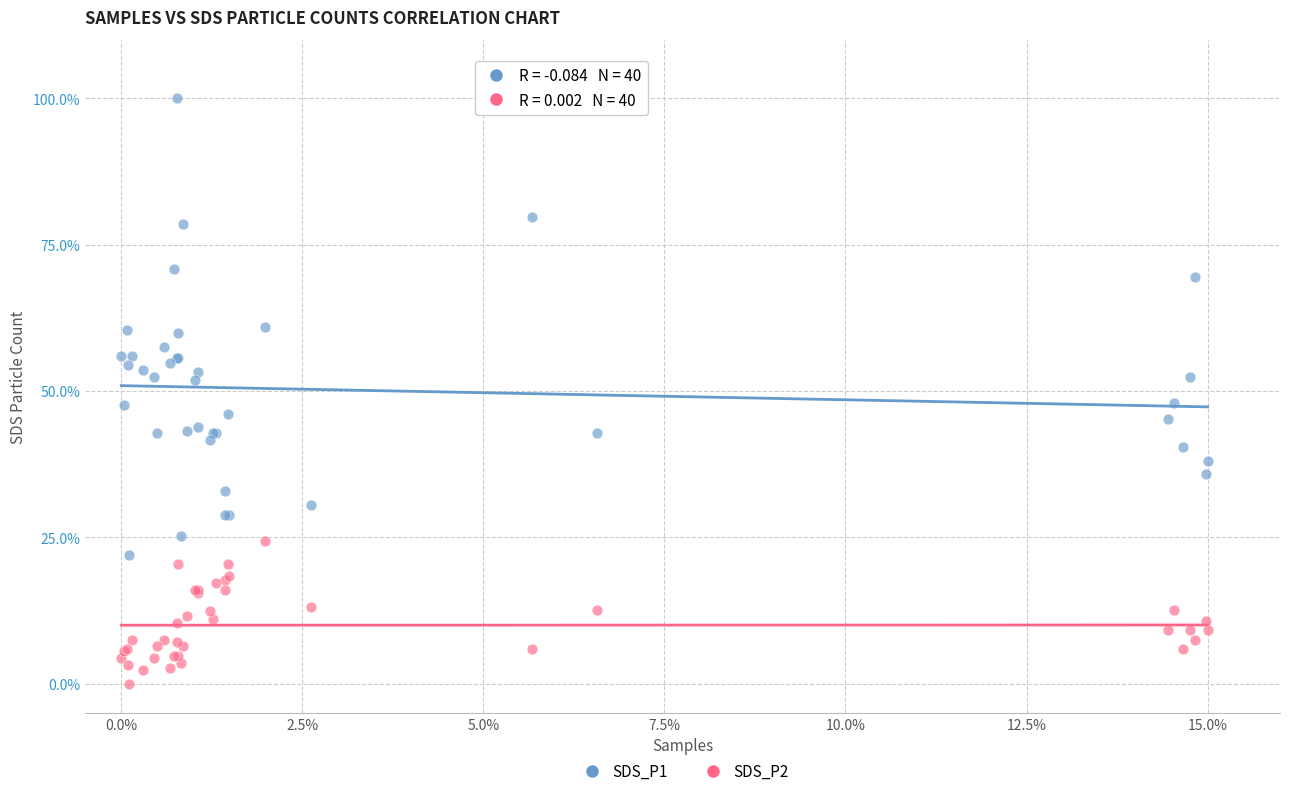

Which series reaches the maximum Y coordinate?

SDS_P1